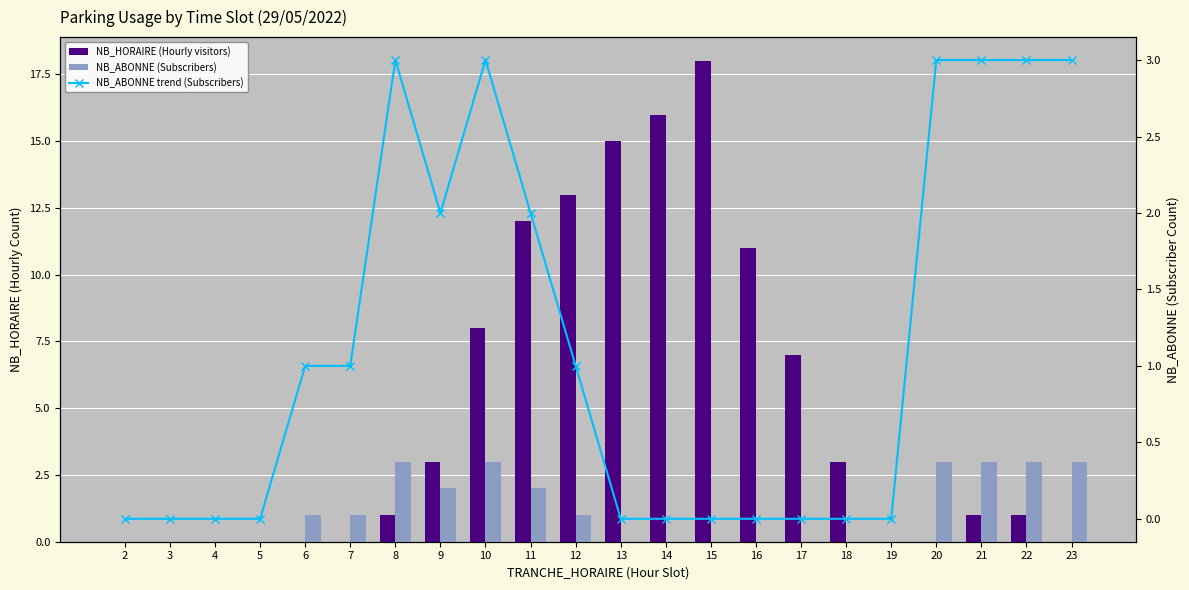

What is the difference between the NB_ABONNE (Subscribers) values at 9 and 23?

1